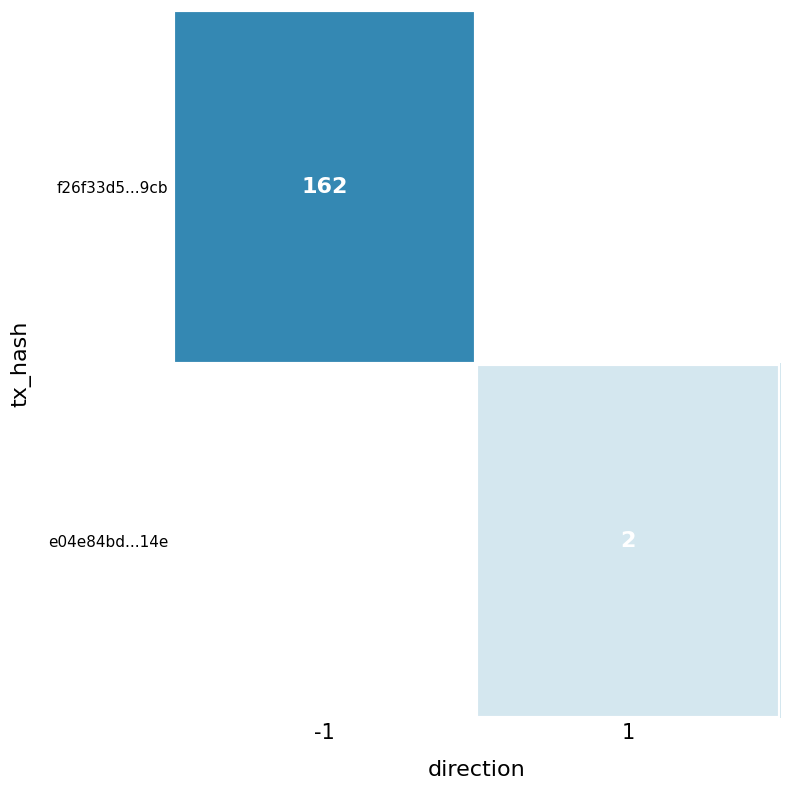

Which has a higher value, 1 or -1?

-1